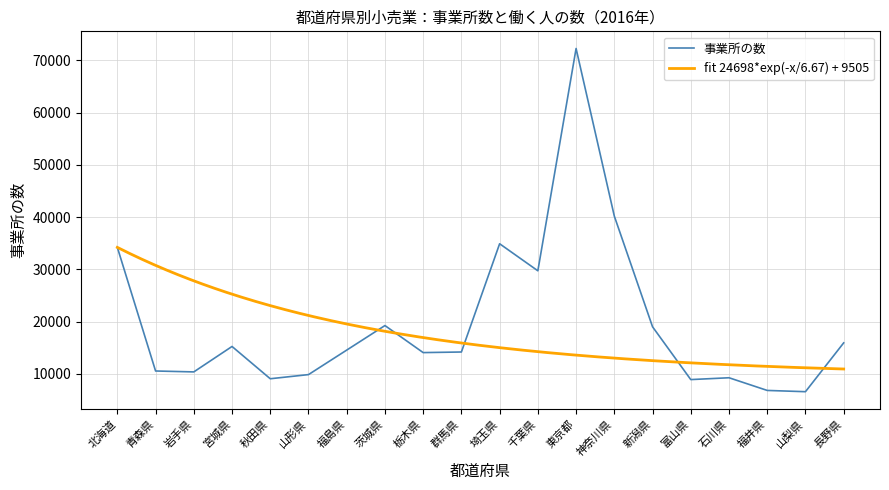

At which category does the chart reach its peak across all series?

東京都